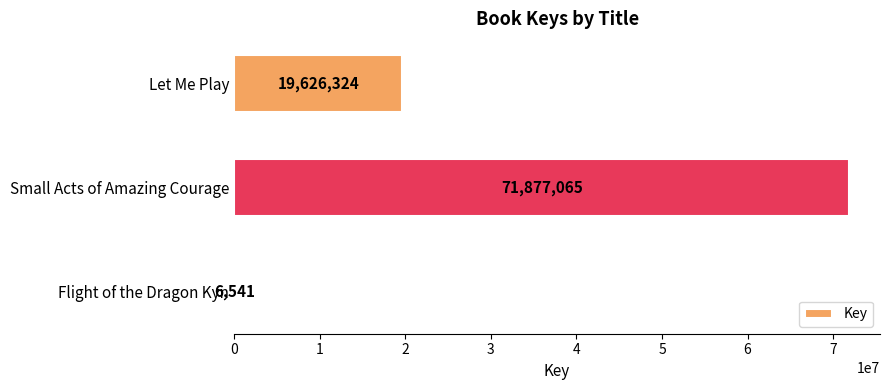

Count the number of categories in the chart.

3